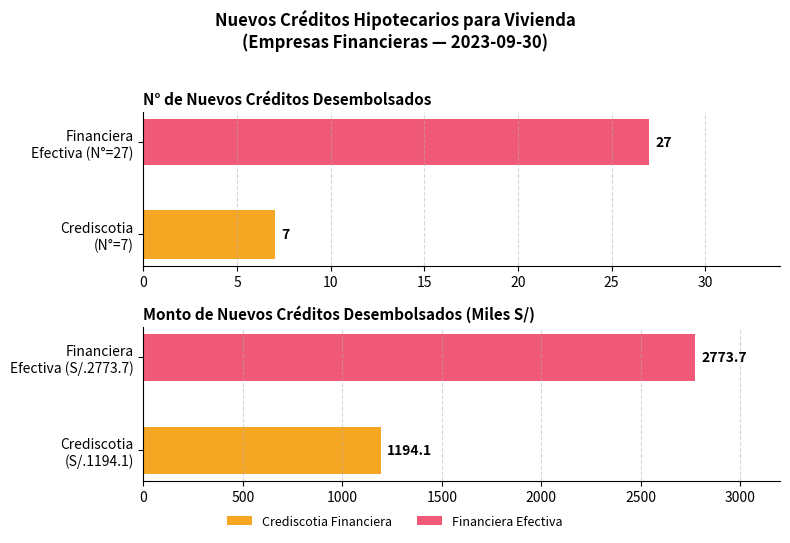

Are the bars horizontal?

Yes